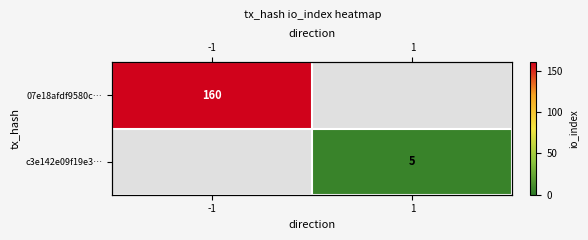

At which category does the chart reach its peak across all series?

-1